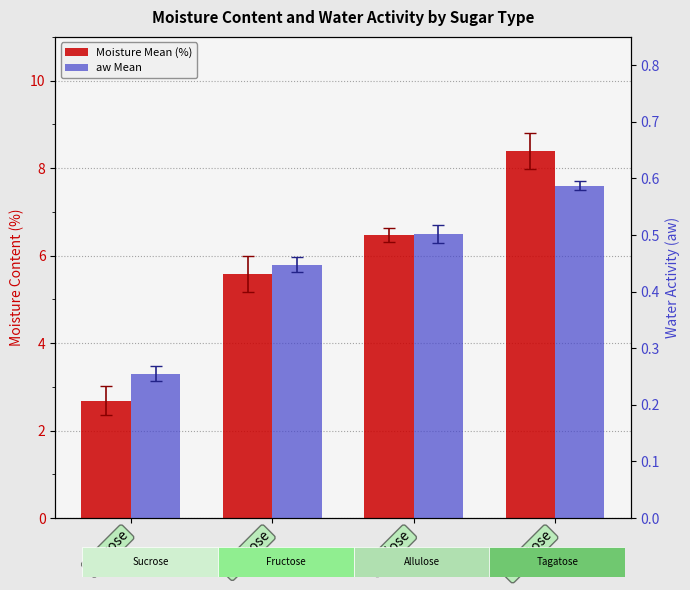

What is the minimum value for Moisture Mean (%)?

2.7